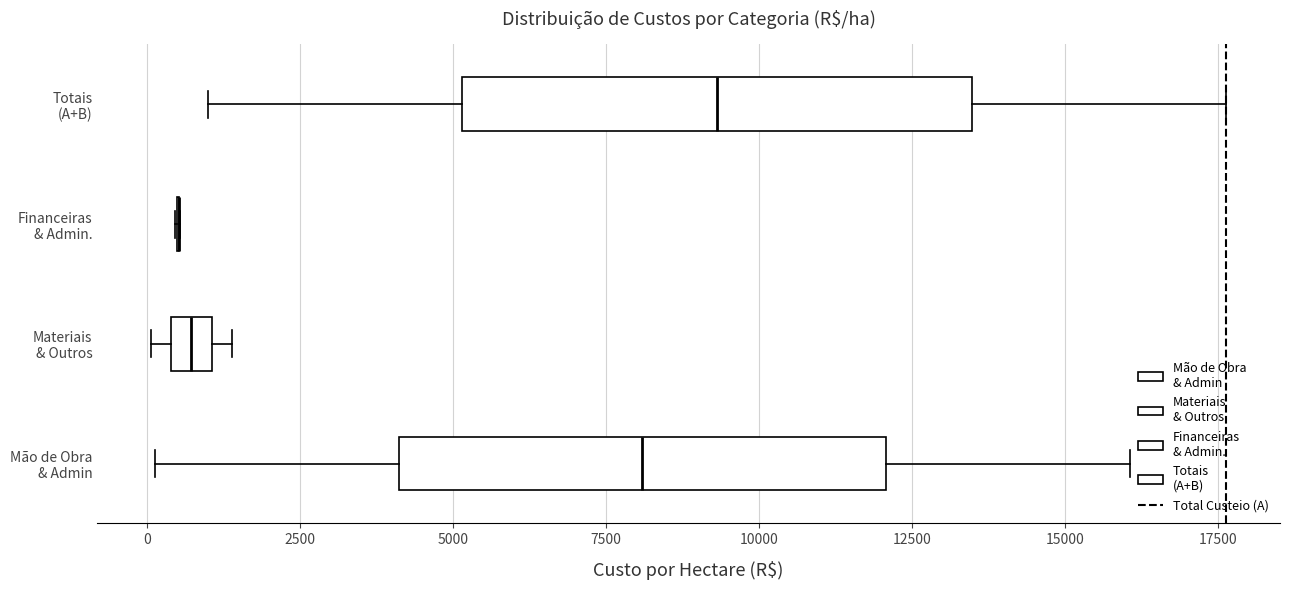

Where does the right whisker of the box for Mão de Obra & Admin end on the x-axis? The values are not printed on the chart, so give them approximately, as read against the axis.

16000